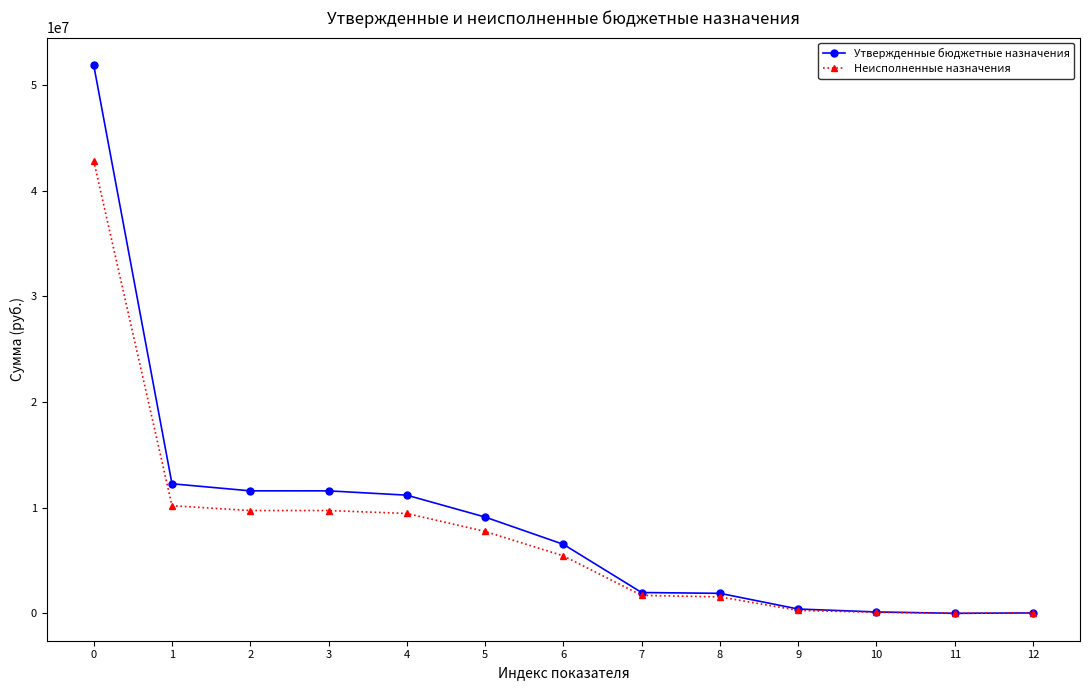

What is the smallest value displayed?

4000.0